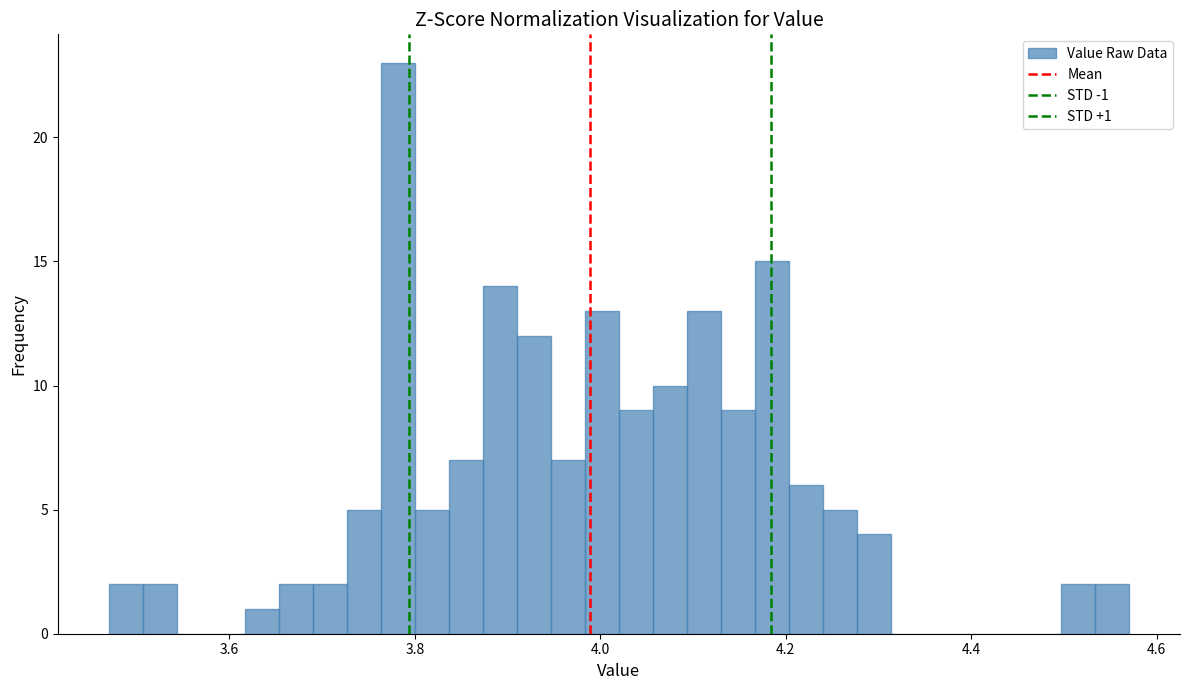

Read against the x-axis, roughly where is the centre of the tallest bar?

3.78